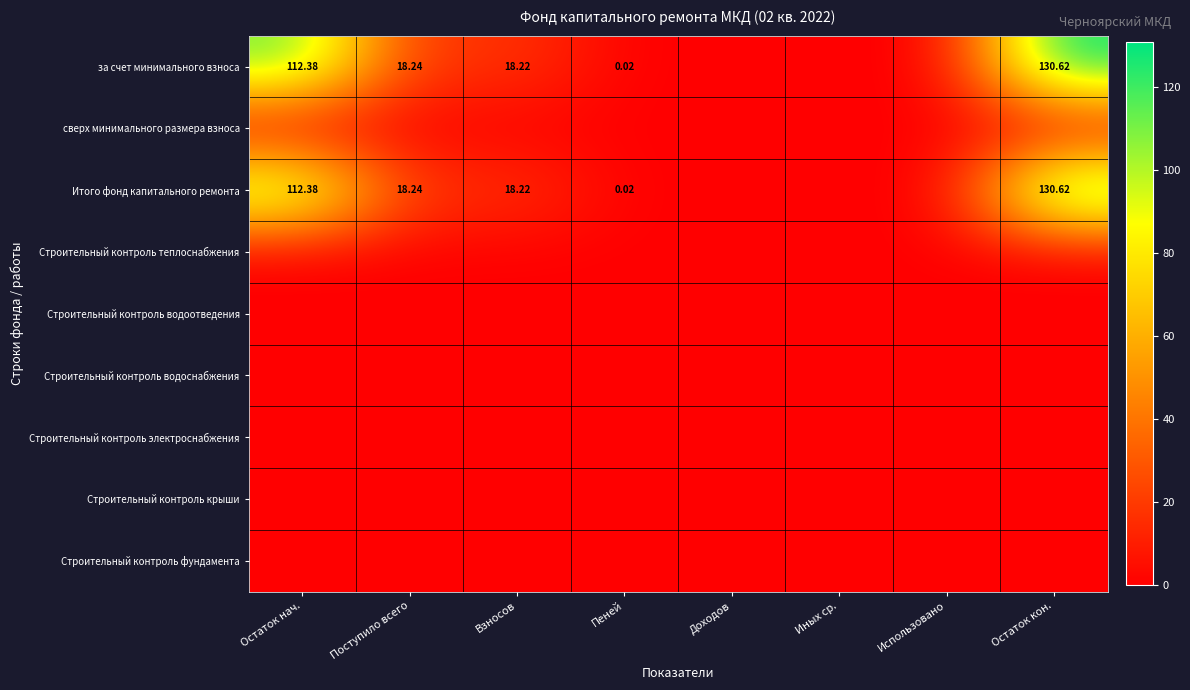

At which label is Строительный контроль фундамента closest to 0?

Остаток нач.